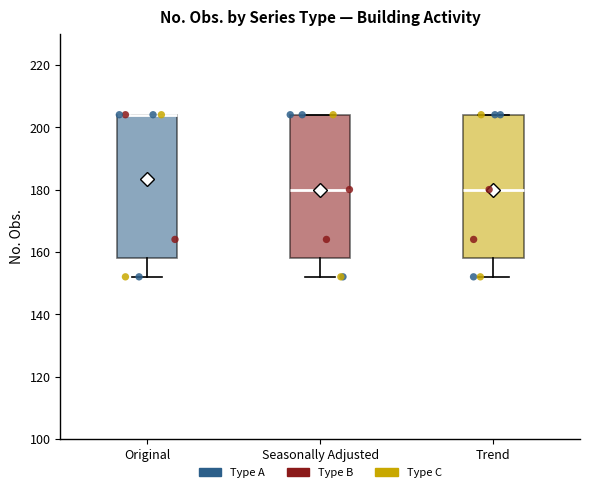

Where is the upper edge of the box for Original on the y-axis? The values are not printed on the chart, so give them approximately, as read against the axis.

204